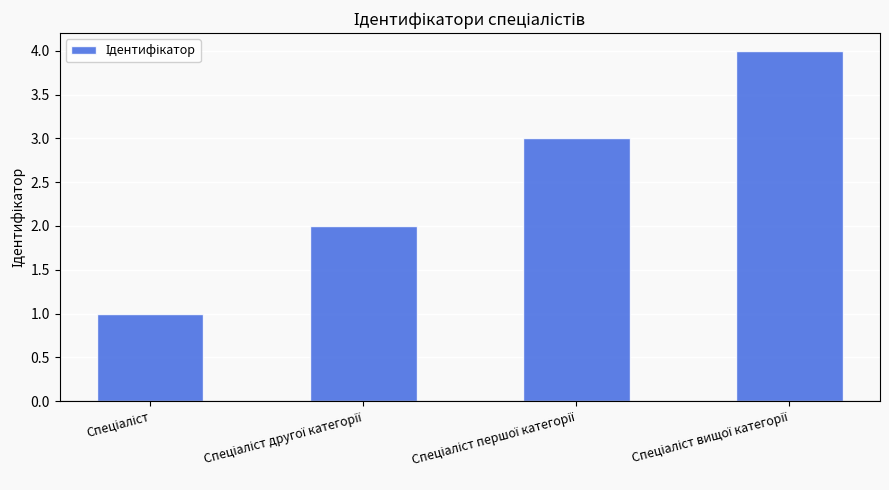

What is the sum of all values?

10